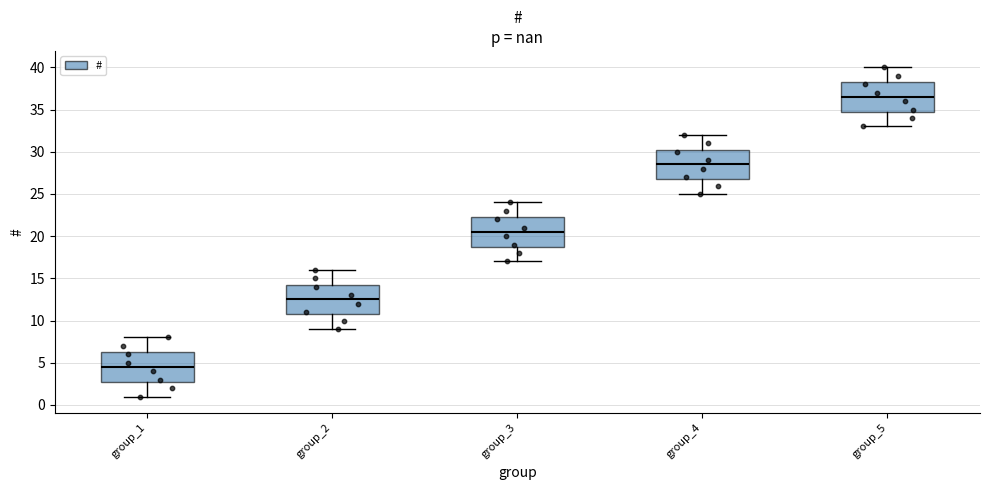

Which box has the highest median line?

group_5